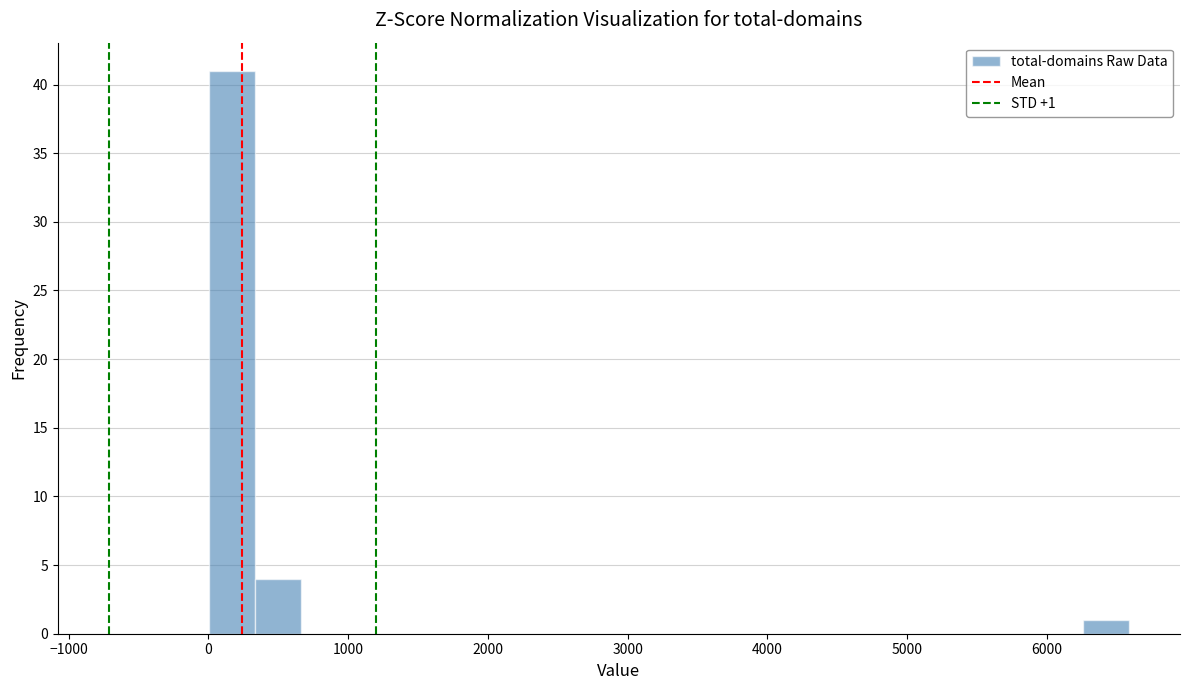

Read against the x-axis, roughly where is the centre of the tallest bar?

200